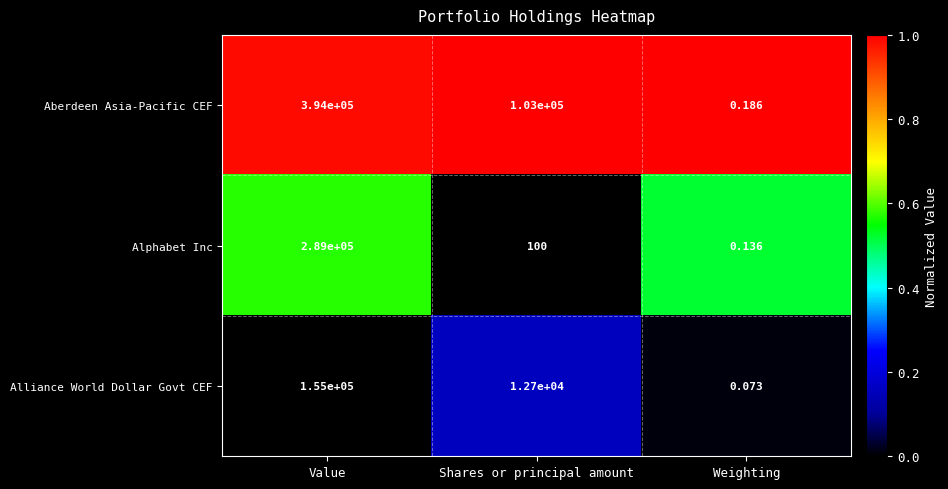

At which label does Alphabet Inc reach its minimum?

Weighting